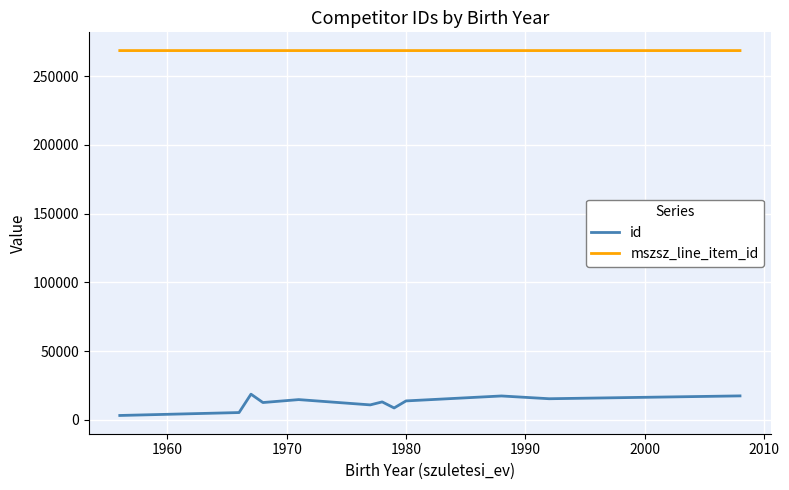

How many categories are shown in the chart?

12